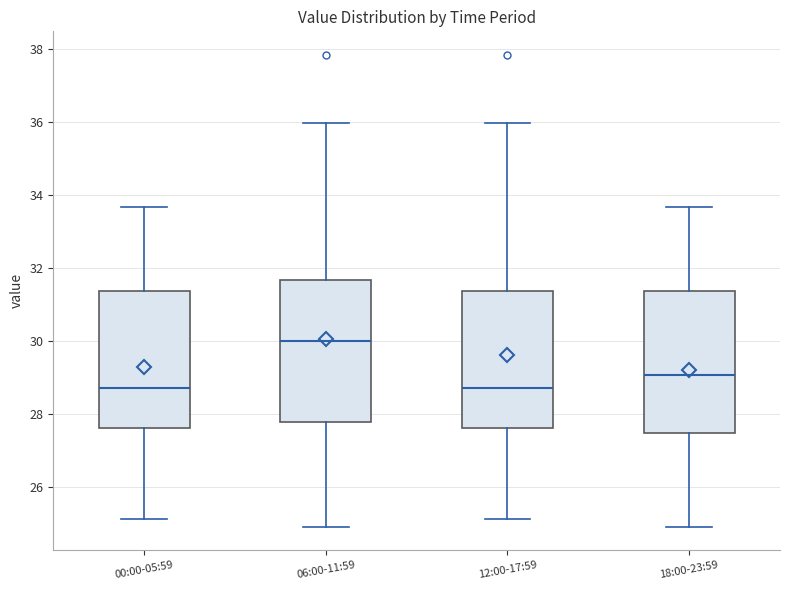

Reading left to right, transcribe this box plot: for each box, give where its median line is, the range the box spans, and where its two whiskers end, as read against the y-axis. The values are not printed on the chart, so give them approximately, as read against the axis.

00:00-05:59: median 28.8, box 27.6 to 31.4, whiskers 25.2 to 33.6
06:00-11:59: median 30.0, box 27.8 to 31.6, whiskers 25.0 to 36.0
12:00-17:59: median 28.8, box 27.6 to 31.4, whiskers 25.2 to 36.0
18:00-23:59: median 29.0, box 27.6 to 31.4, whiskers 25.0 to 33.6